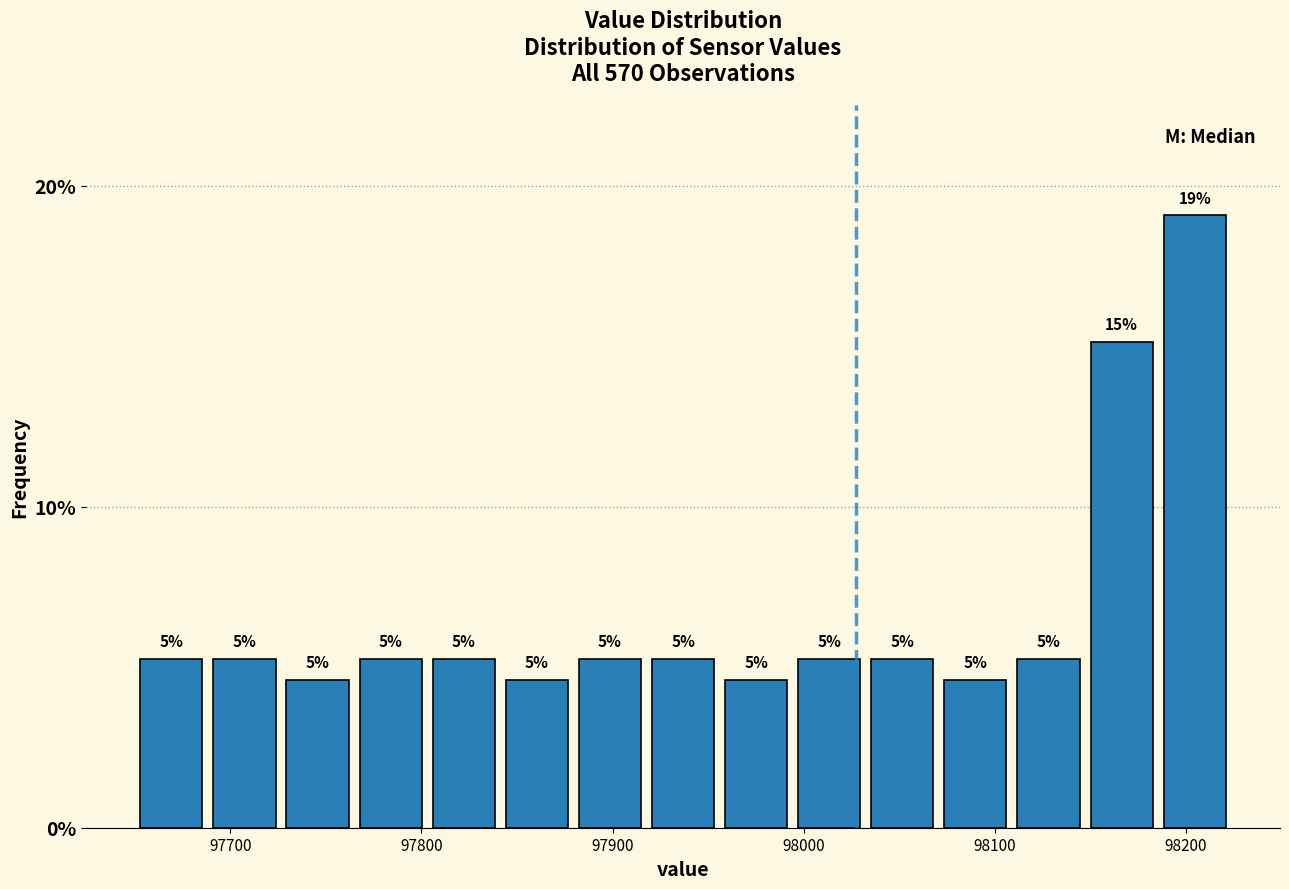

Read against the x-axis, roughly where is the centre of the tallest bar?

98200